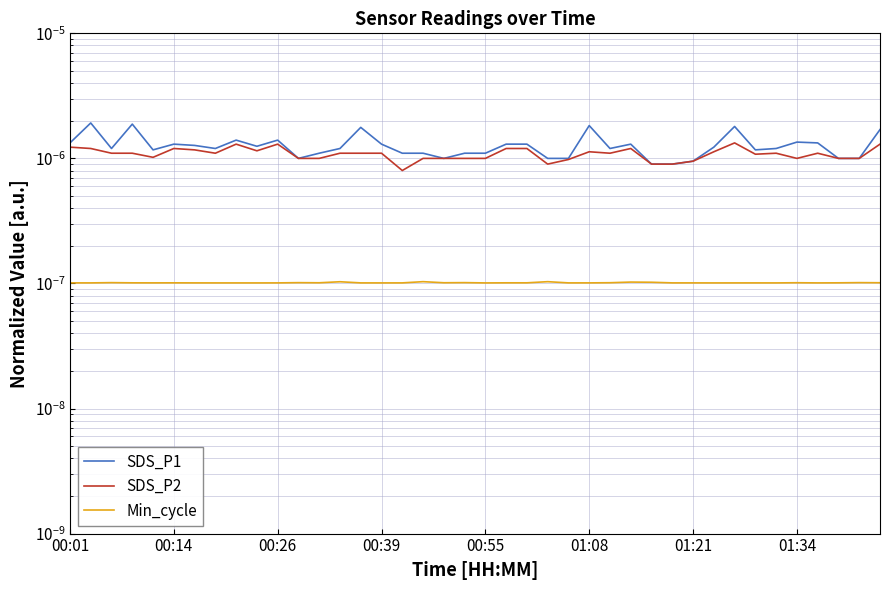

At which label is SDS_P1 closest to 0?

28